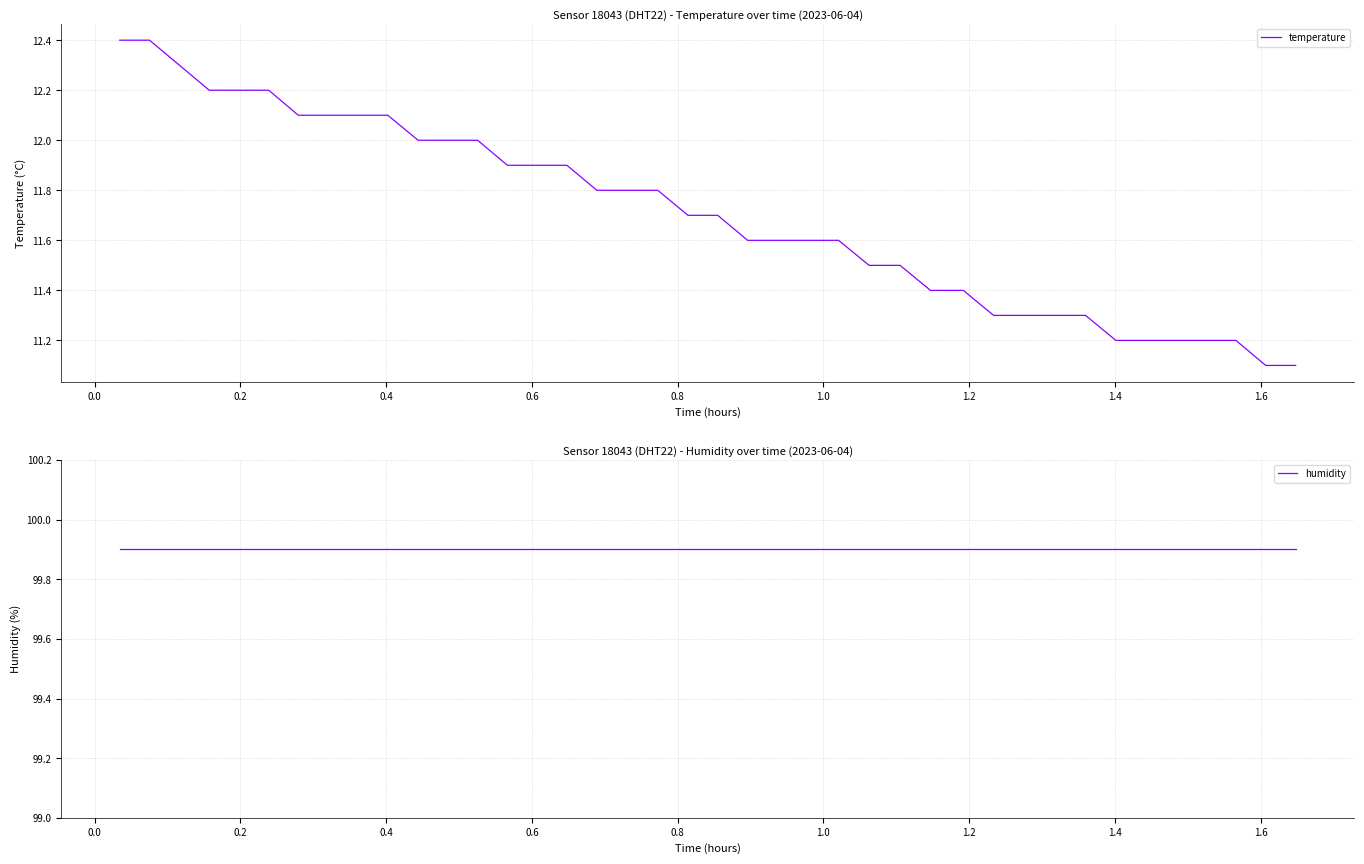

True or false: humidity and temperature cross at least once.

False